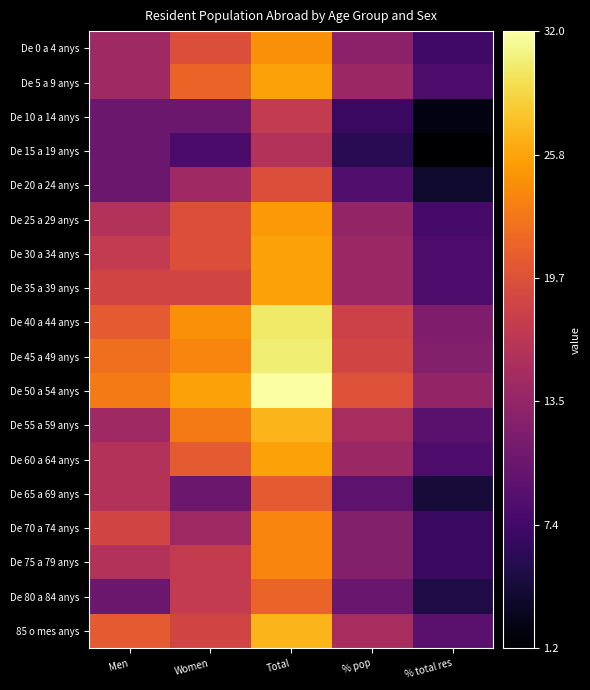

Which series has the widest spread of values?

De 50 a 54 anys